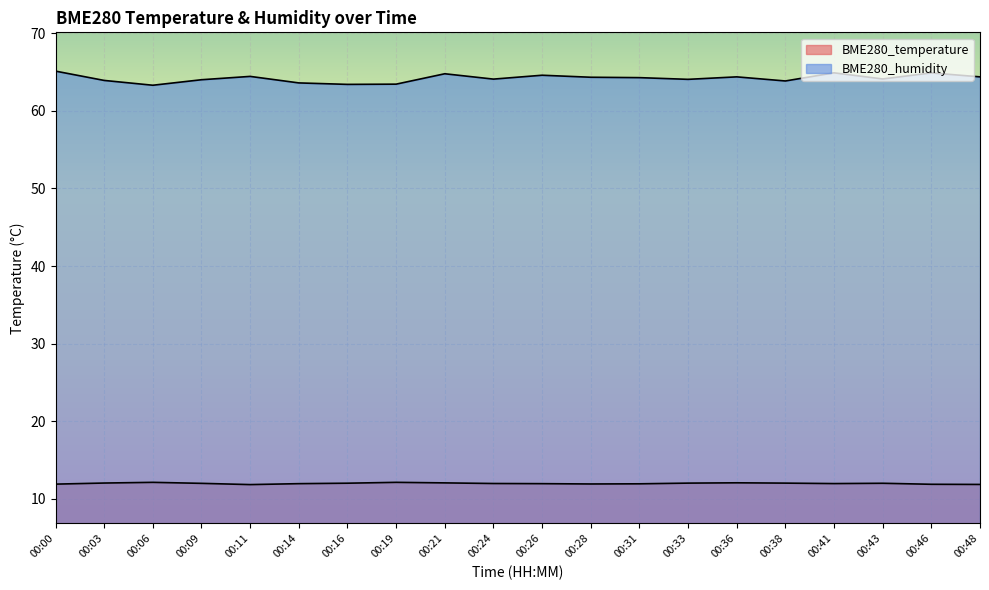

What is the difference between the maximum and minimum values in the BME280_temperature series?

0.3